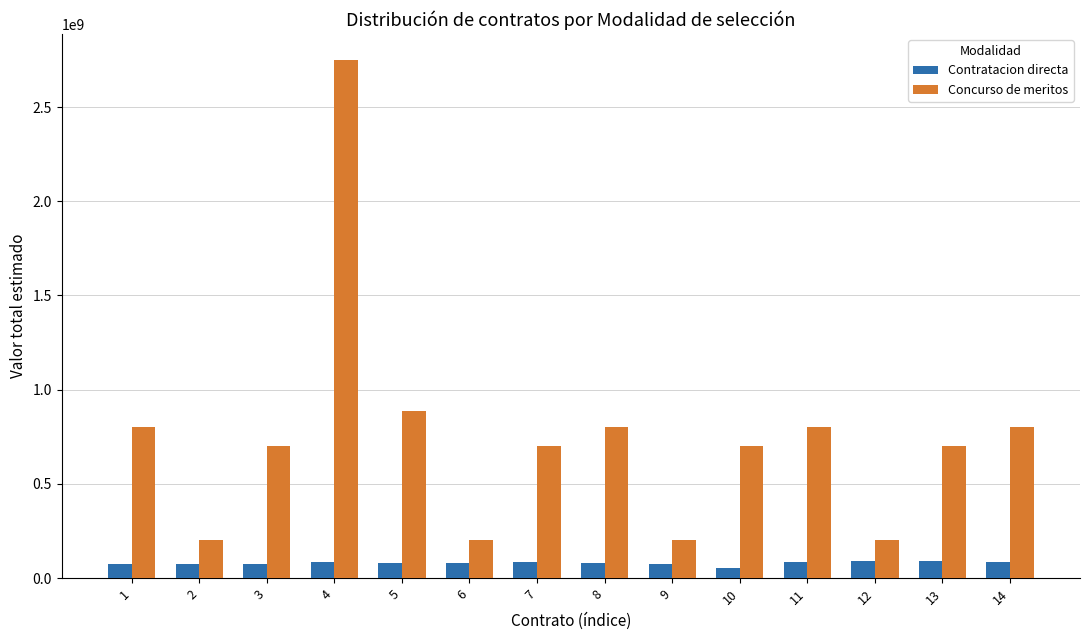

What is the approximate value of Contratacion directa at 3?

73050367